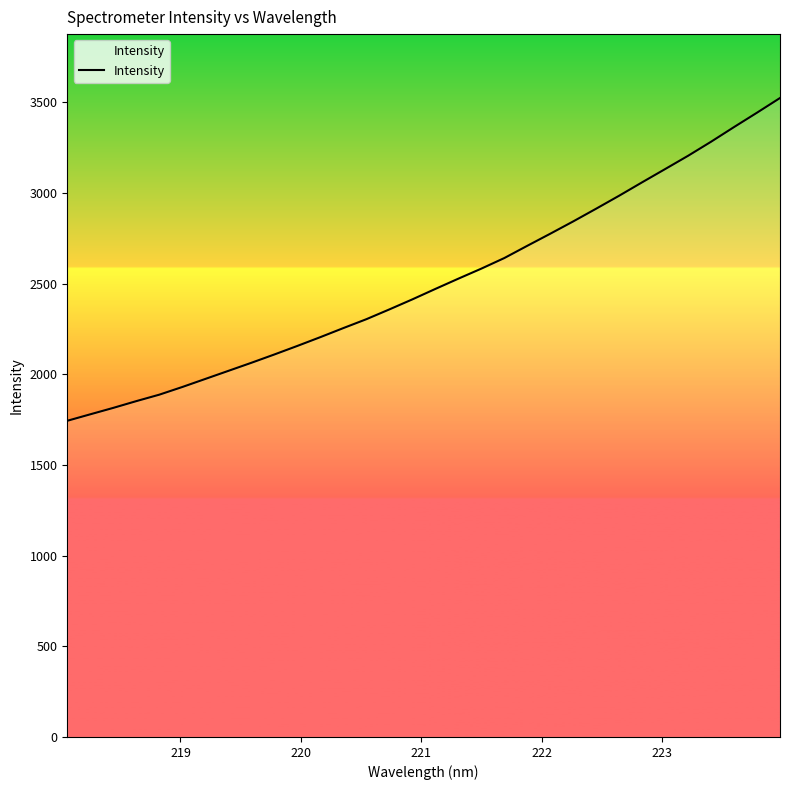

What is the difference between the maximum and minimum values?

1780.0